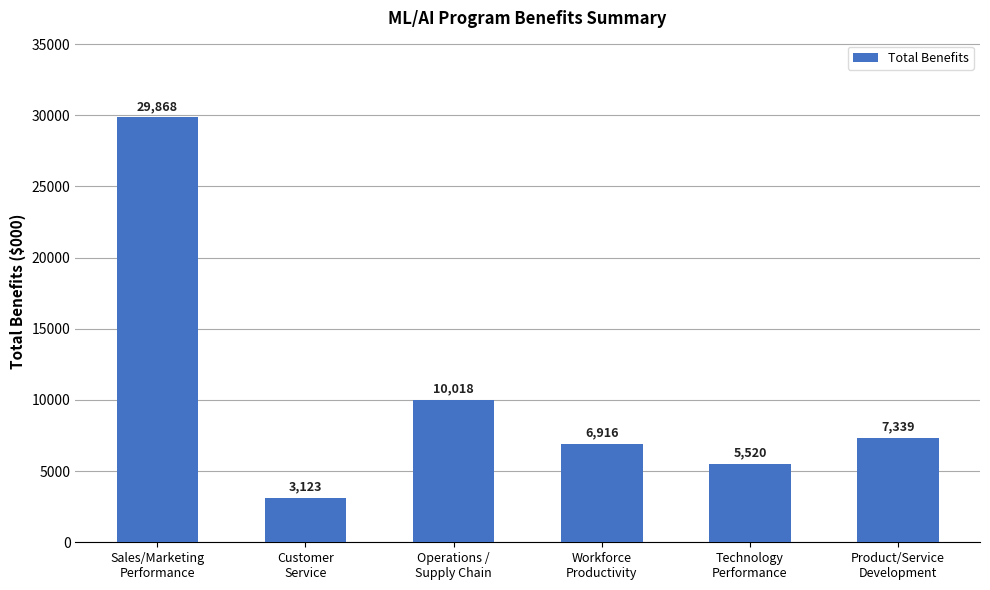

Is it true that the value at Sales/Marketing
Performance is 29868?

True